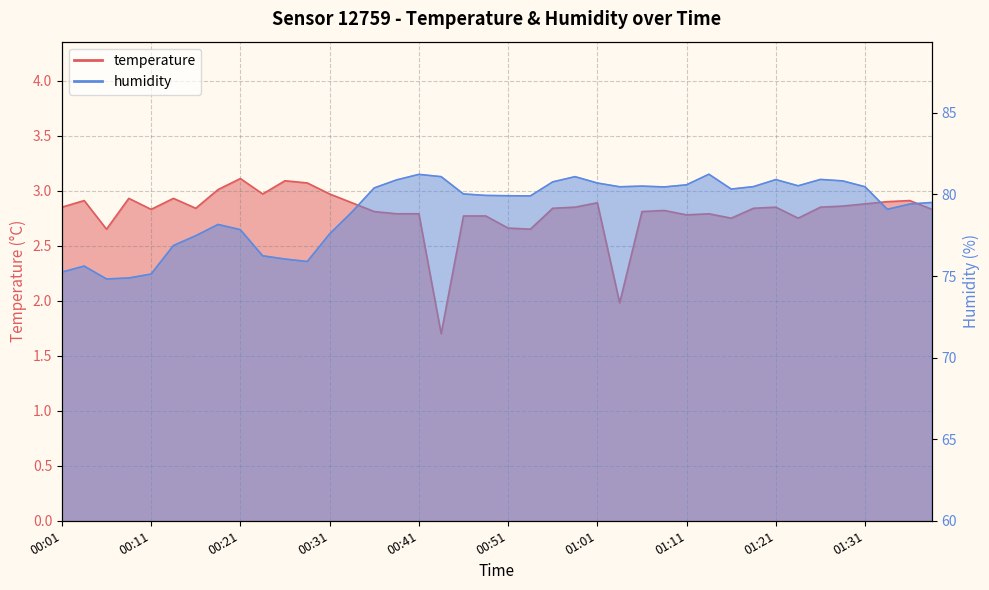

What is the value of the temperature point at the 25th from the left?

2.9